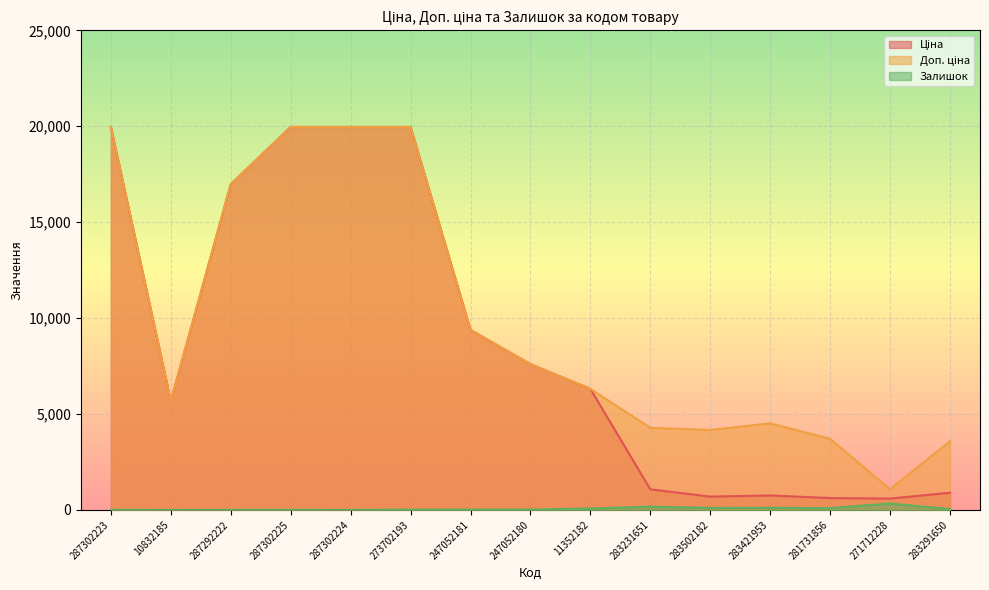

True or false: Залишок and Ціна intersect in this chart.

False